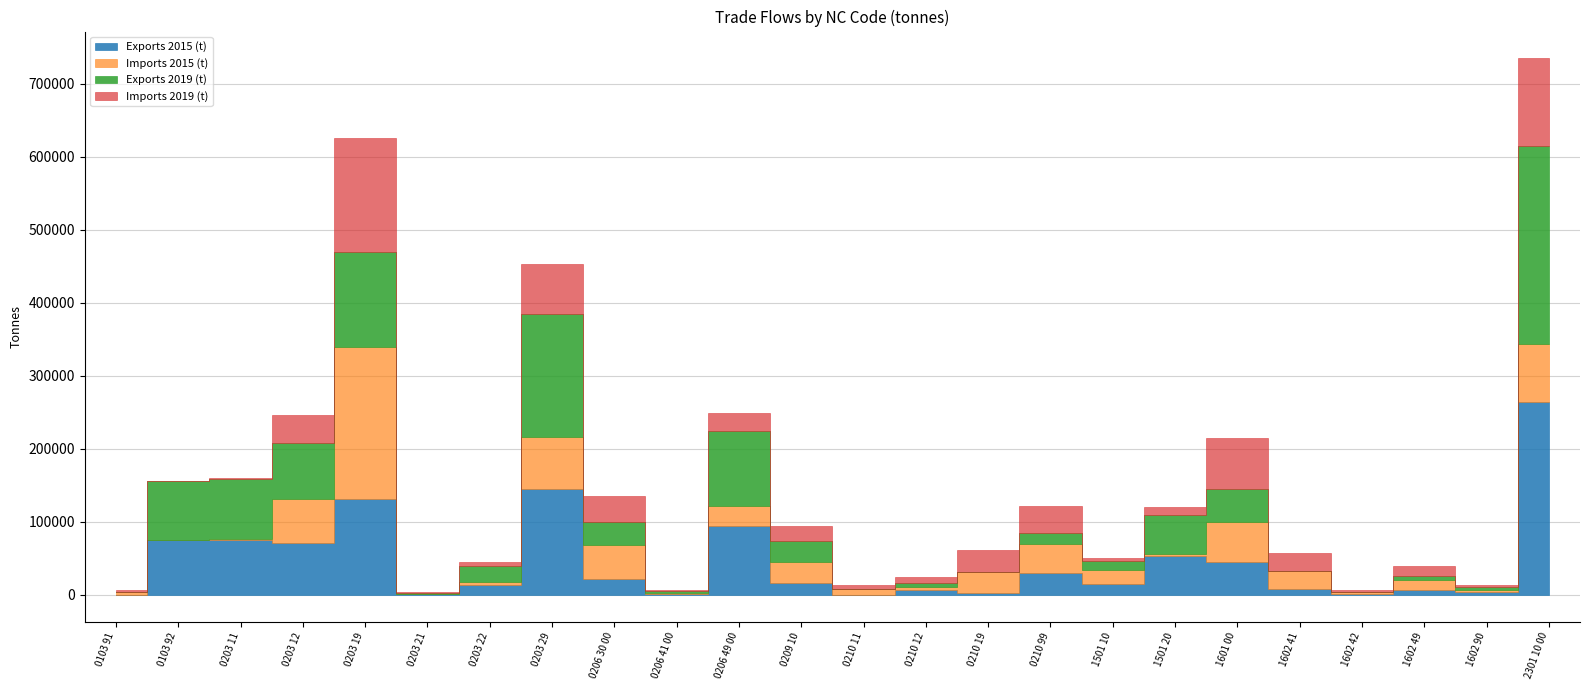

What is the difference between the highest and lowest values at 0206 49 00?

77971.4